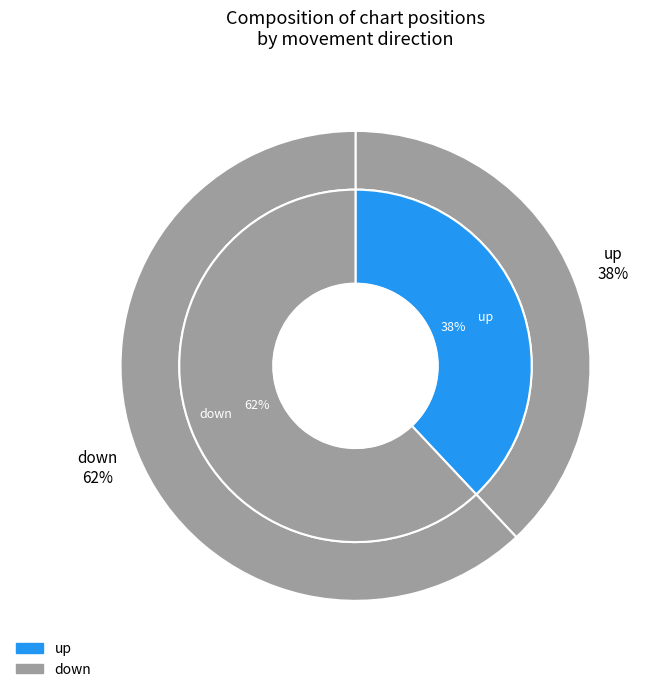

Count the number of slices in the pie.

2